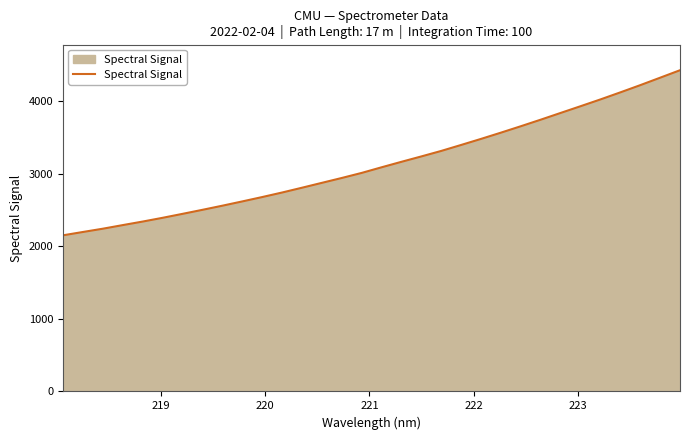

What is the smallest value displayed?

2152.6